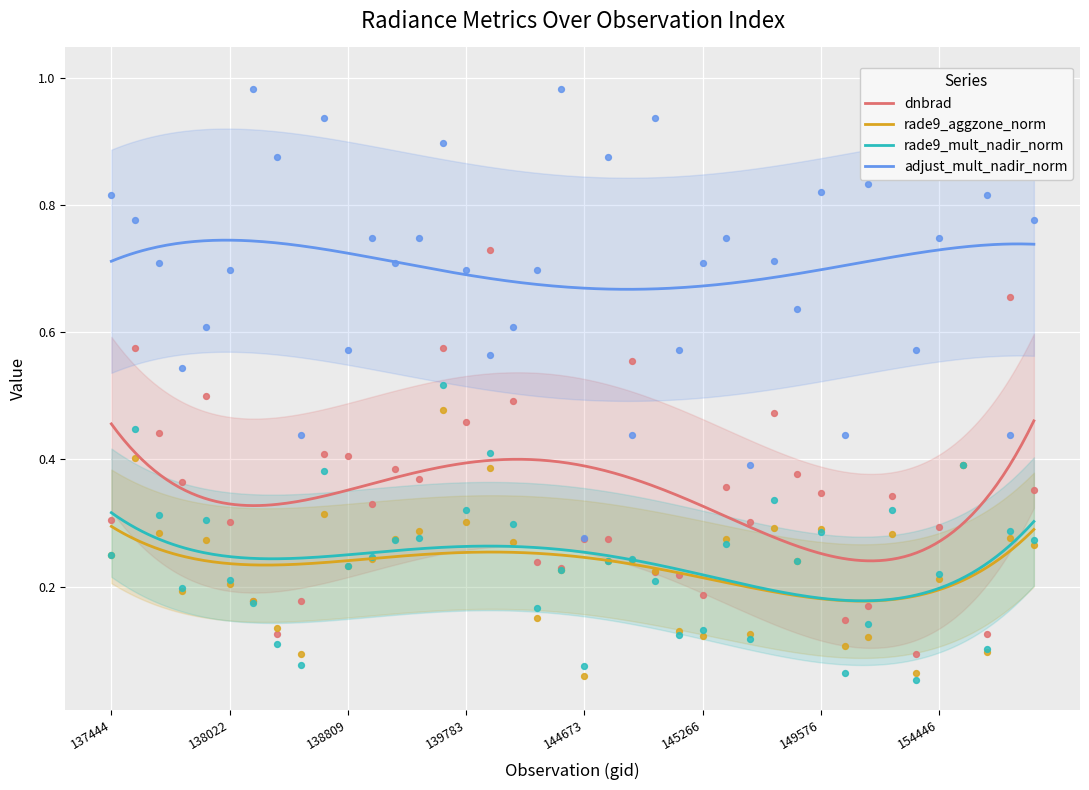

Which series has the widest spread of Y values?

adjust_mult_nadir_norm